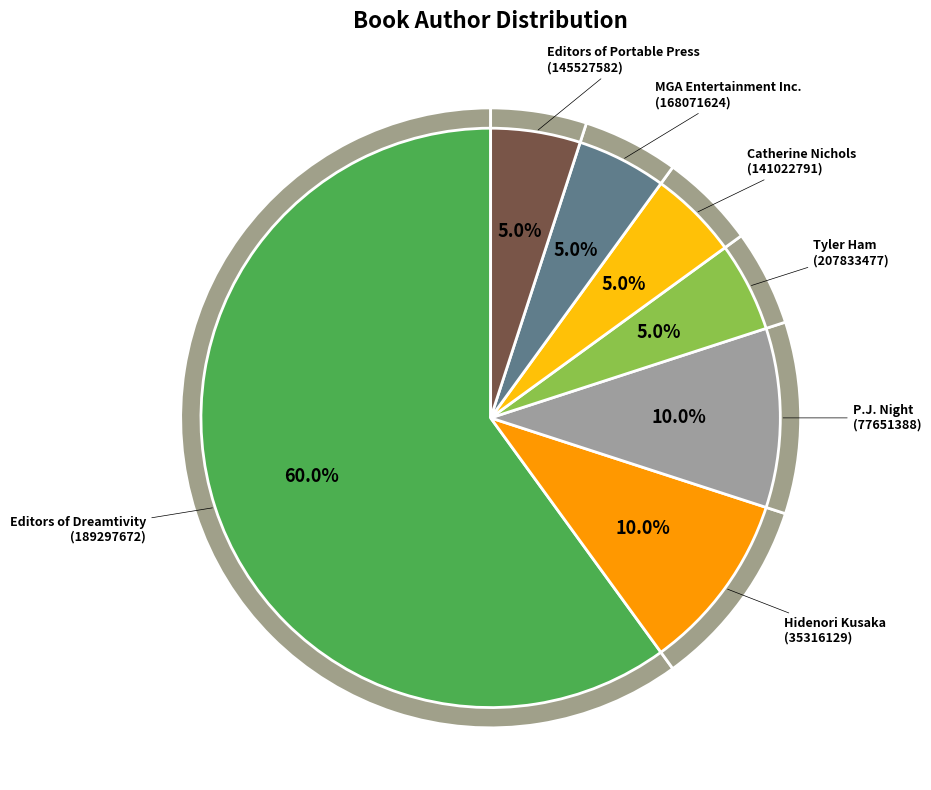

To the nearest percent, what is the average slice percentage?

14%